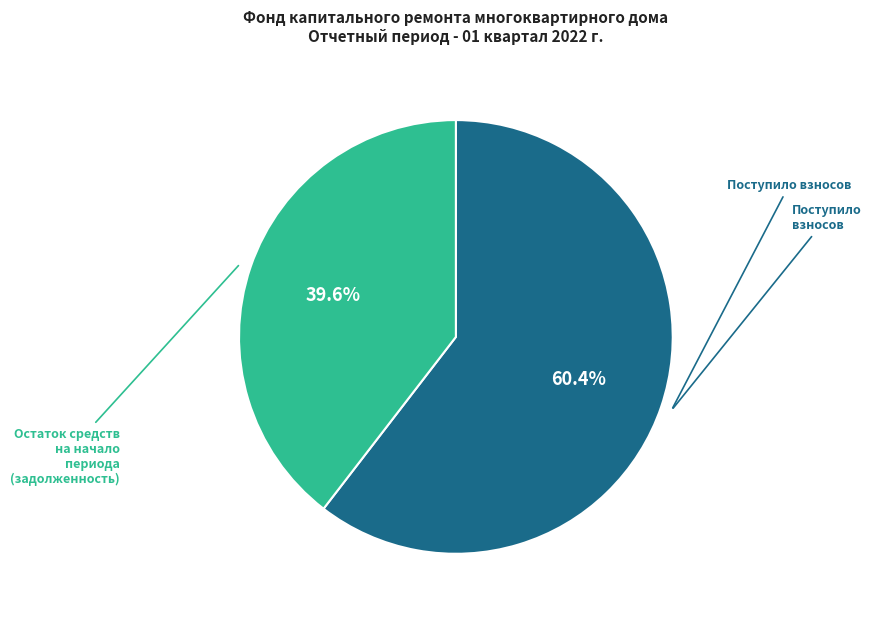

Is there any slice that represents more than half of the pie?

Yes